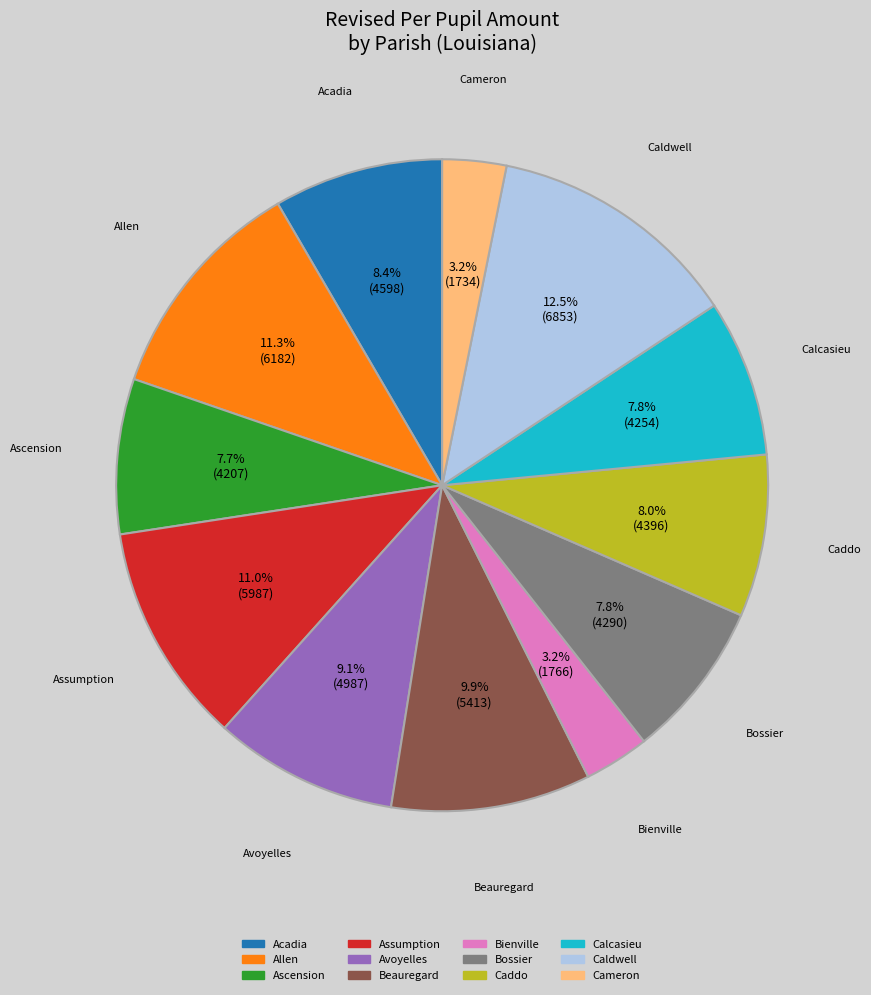

Is there any slice that represents more than half of the pie?

No